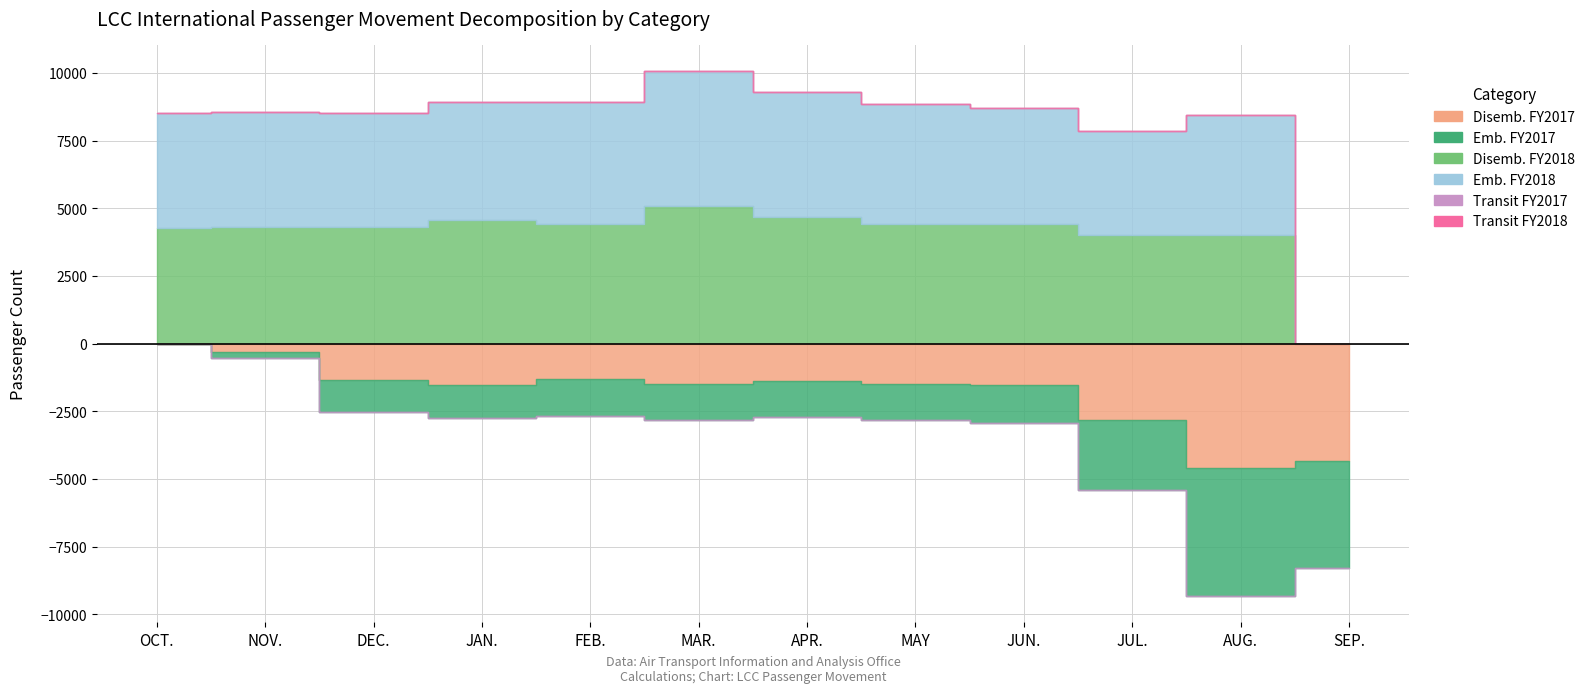

Which series has the largest total across all categories?

Disemb. FY2018